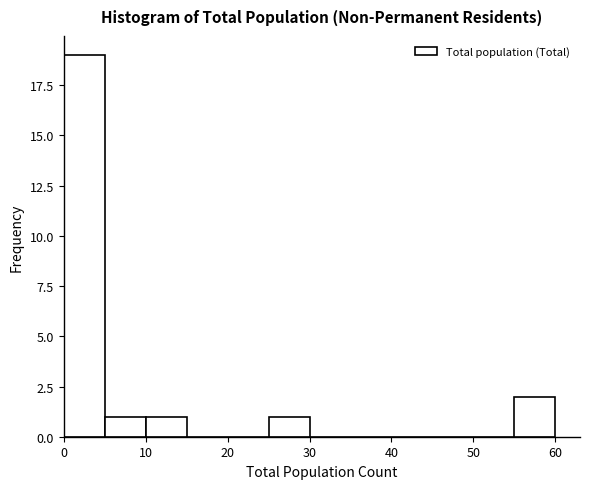

Reading left to right, transcribe this chart: for each bar, give the range it covers on the x-axis and its height. The values are not printed on the chart, so give them approximately, as read against the axis.

0 to 5: 19
5 to 10: 1
10 to 15: 1
15 to 20: 0
20 to 25: 0
25 to 30: 1
30 to 35: 0
35 to 40: 0
40 to 45: 0
45 to 50: 0
50 to 55: 0
55 to 60: 2